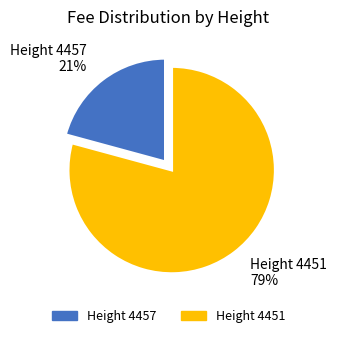

To the nearest percent, what is the difference between the largest and smallest slice percentages?

58%